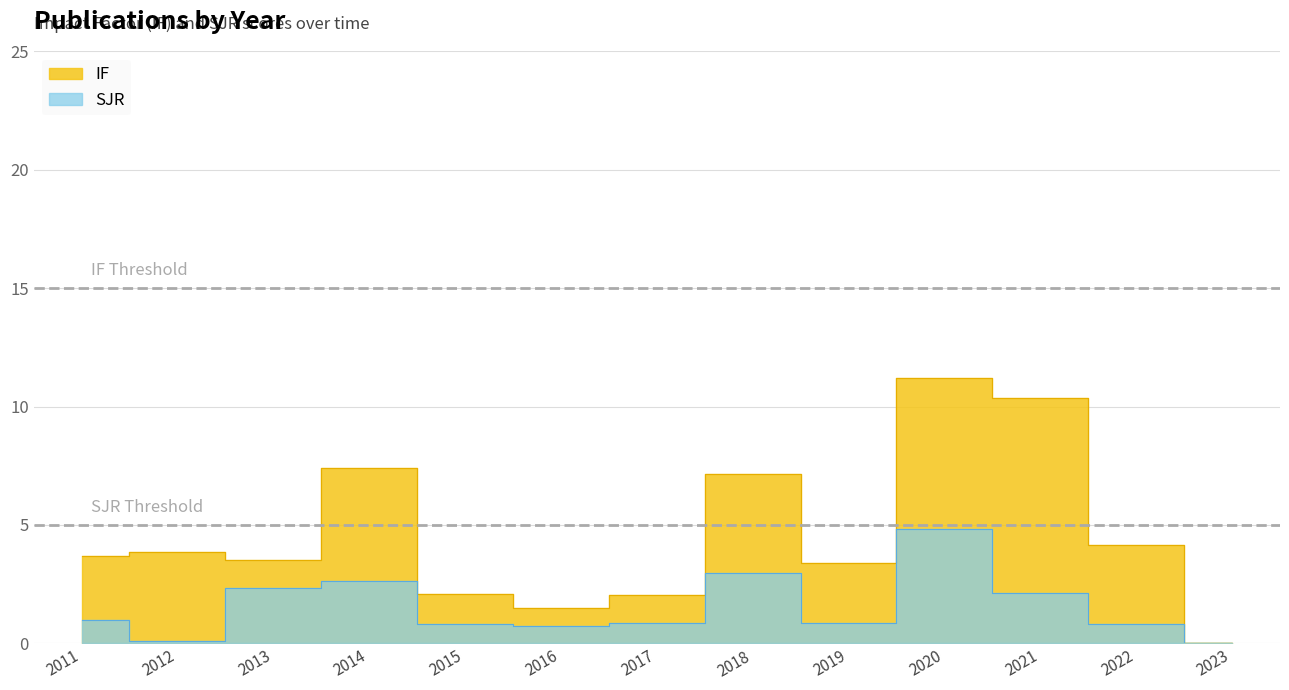

Rank the series by their average value, from highest to lowest.

IF, SJR